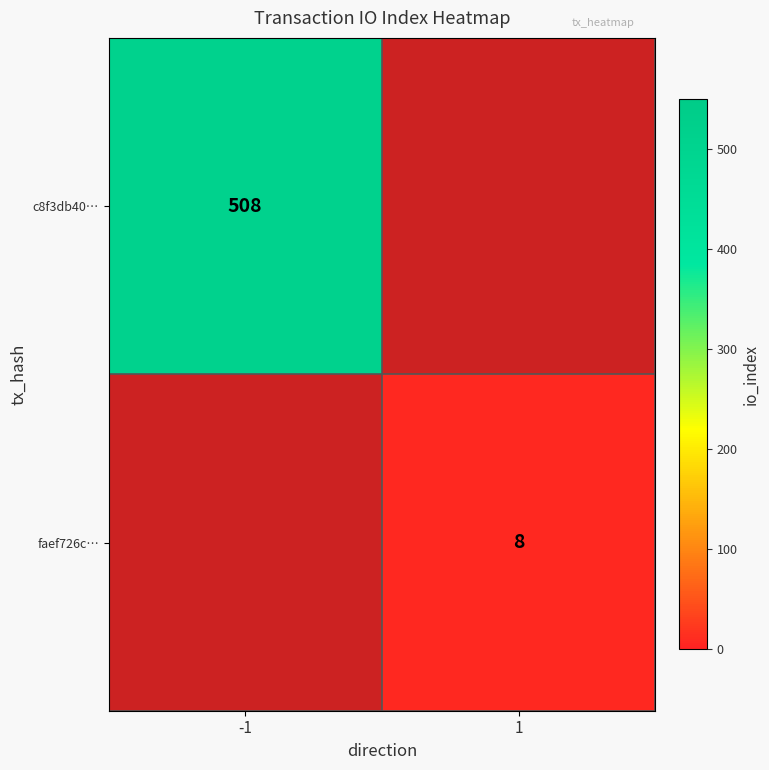

At how many categories does at least one series exceed 426?

1